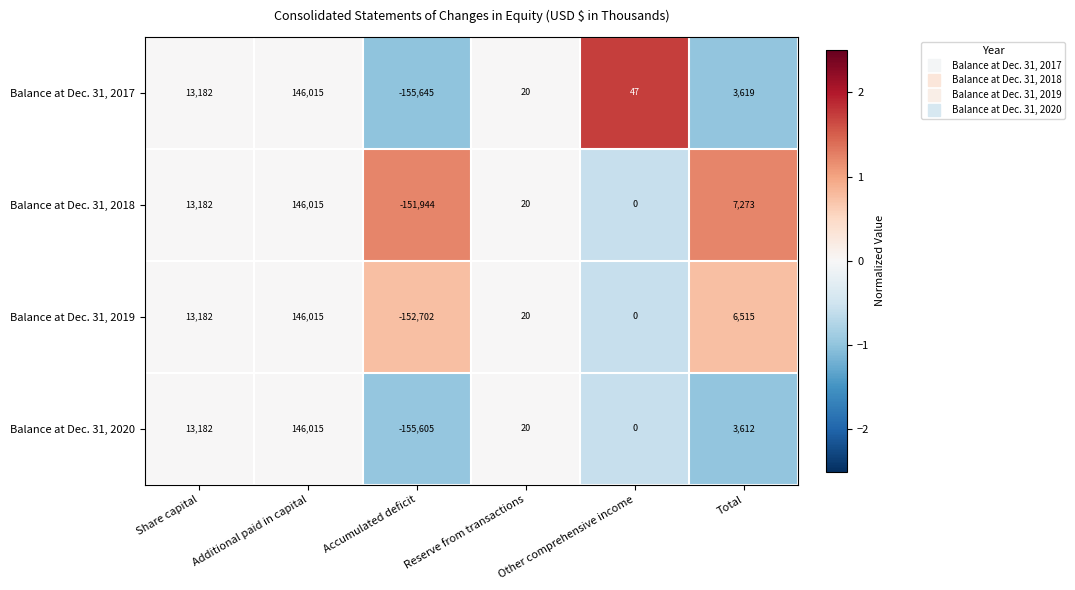

List the labels in order of Balance at Dec. 31, 2020 value, largest first.

Additional paid in capital, Share capital, Total, Reserve from transactions, Other comprehensive income, Accumulated deficit